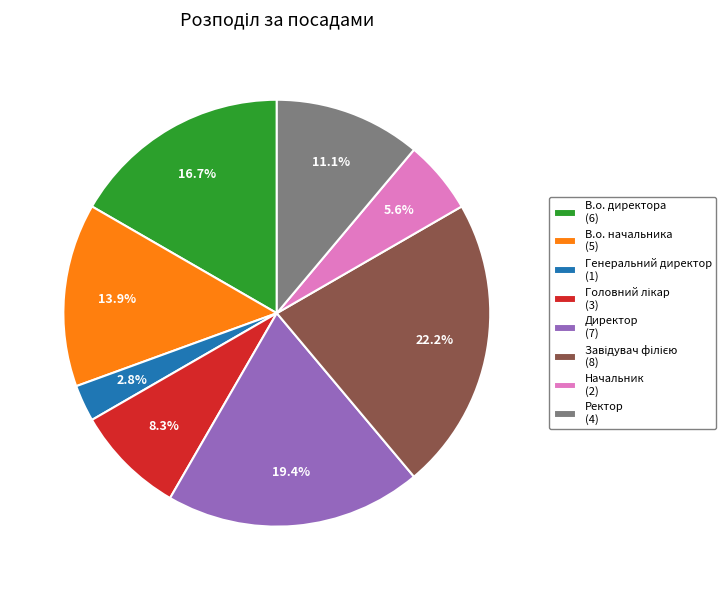

What portion of the pie excludes Начальник?

94.4%